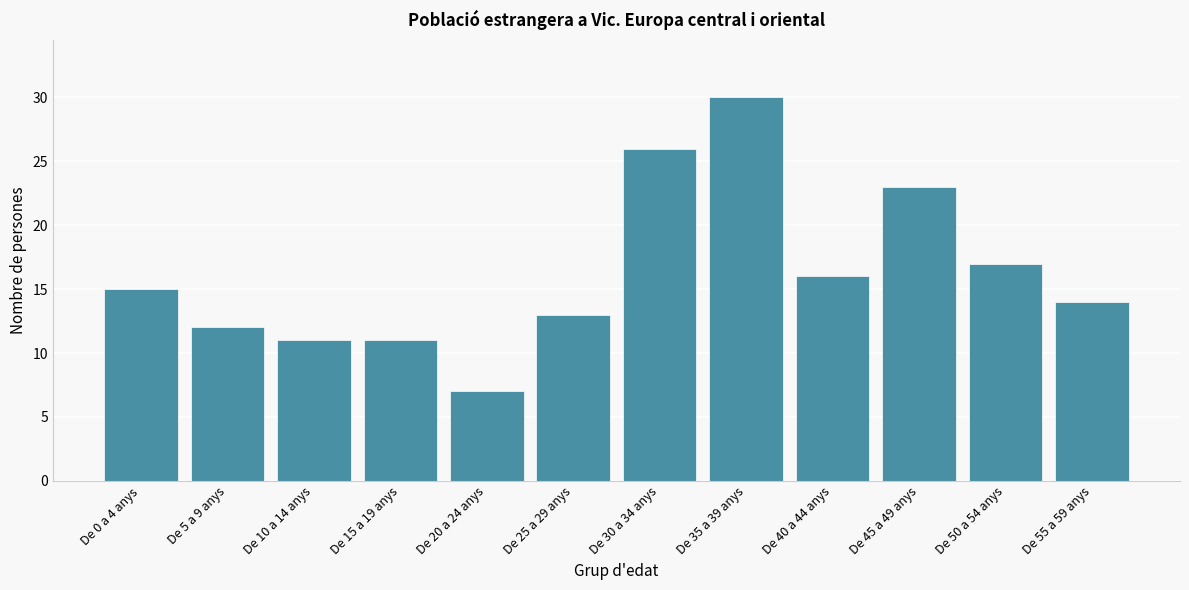

Reading left to right, extract all data points from this chart.

De 0 a 4 anys=15	De 5 a 9 anys=12	De 10 a 14 anys=11	De 15 a 19 anys=11	De 20 a 24 anys=7	De 25 a 29 anys=13	De 30 a 34 anys=26	De 35 a 39 anys=30	De 40 a 44 anys=16	De 45 a 49 anys=23	De 50 a 54 anys=17	De 55 a 59 anys=14